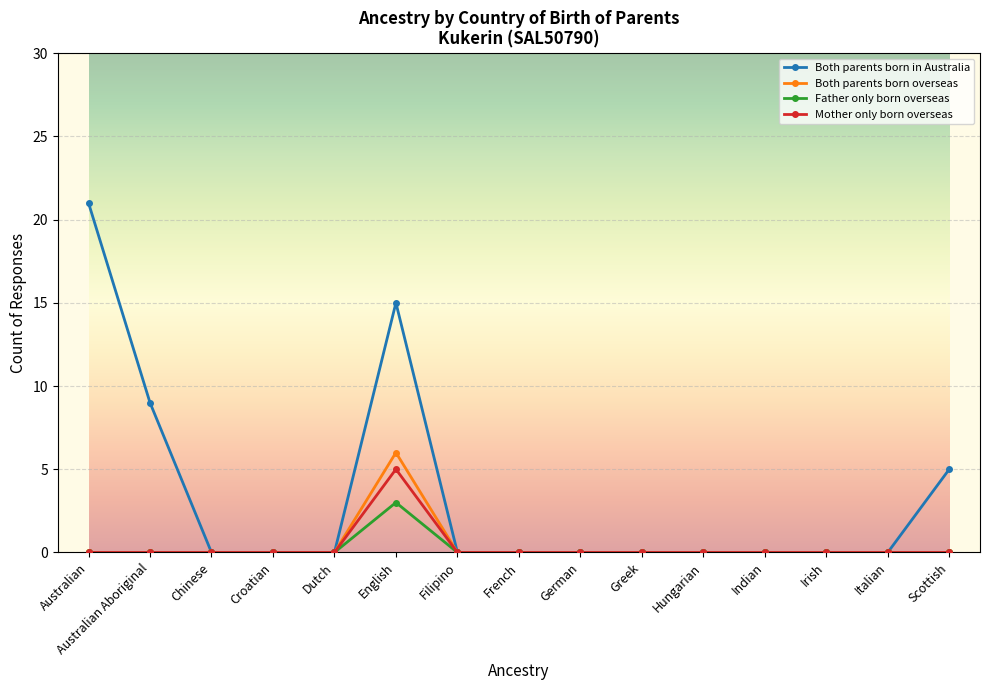

Where is Both parents born in Australia nearest to the value 10?

Australian Aboriginal